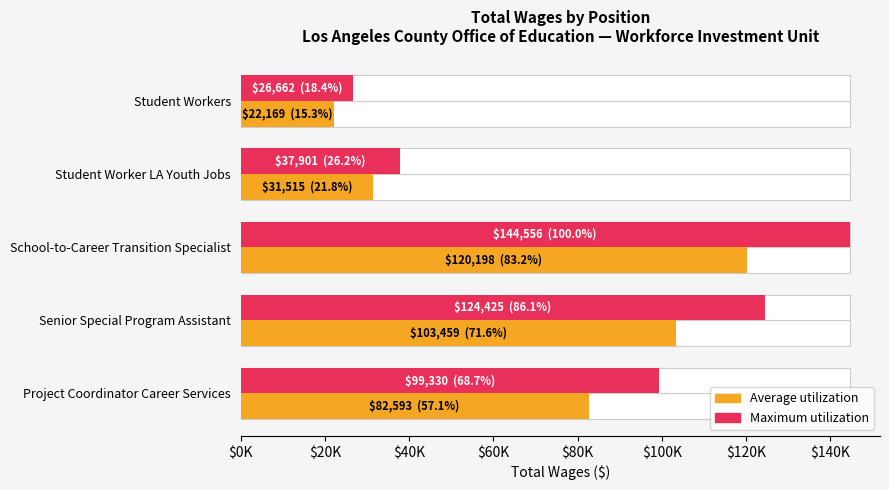

At how many categories does at least one series exceed 71844?

3